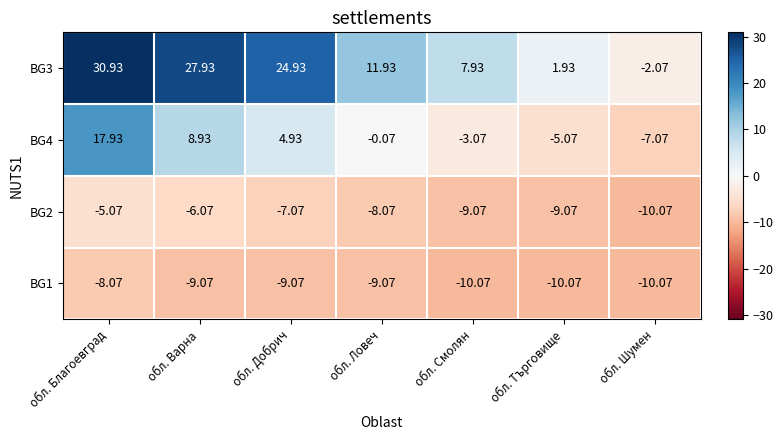

At which category is the sum across all series the highest?

обл. Благоевград